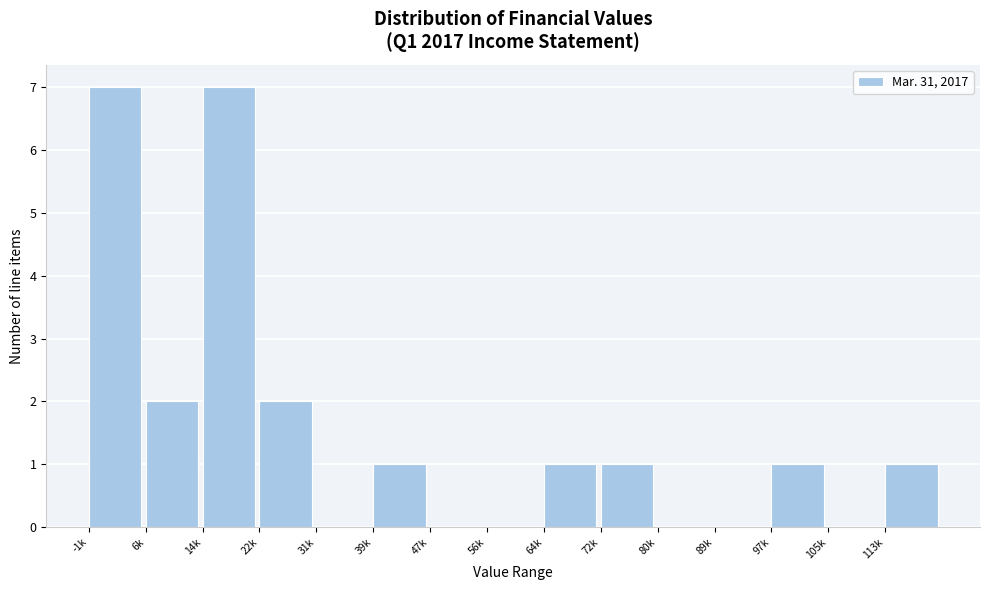

Reading left to right, what are all the values shown in this chart?

-1k=7	6k=2	14k=7	22k=2	31k=0	39k=1	47k=0	56k=0	64k=1	72k=1	80k=0	89k=0	97k=1	105k=0	113k=1